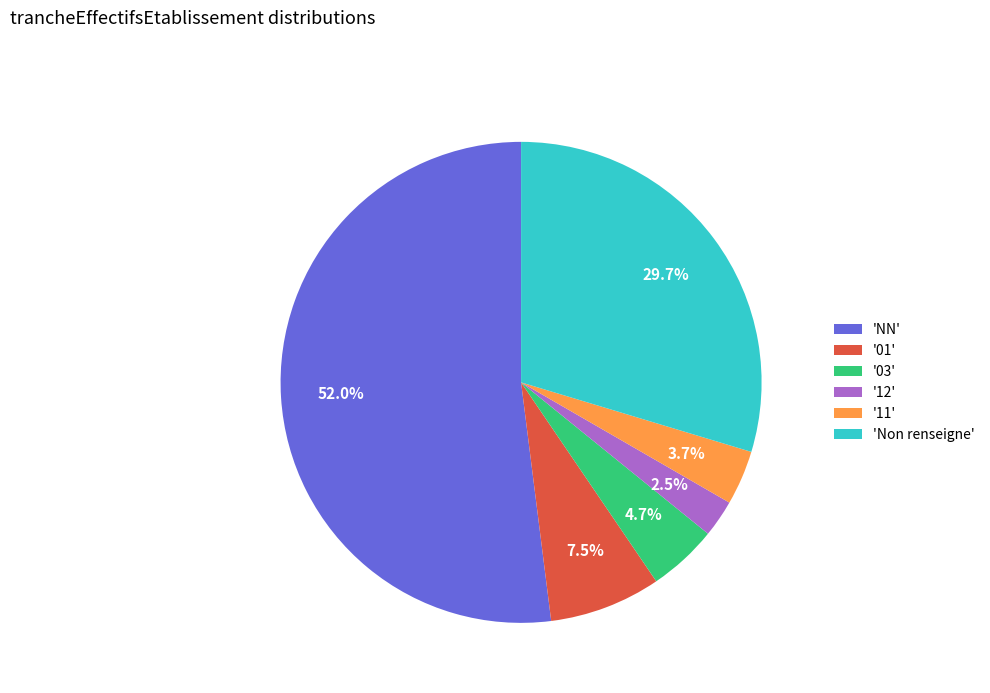

To the nearest percent, what is the average slice percentage?

17%